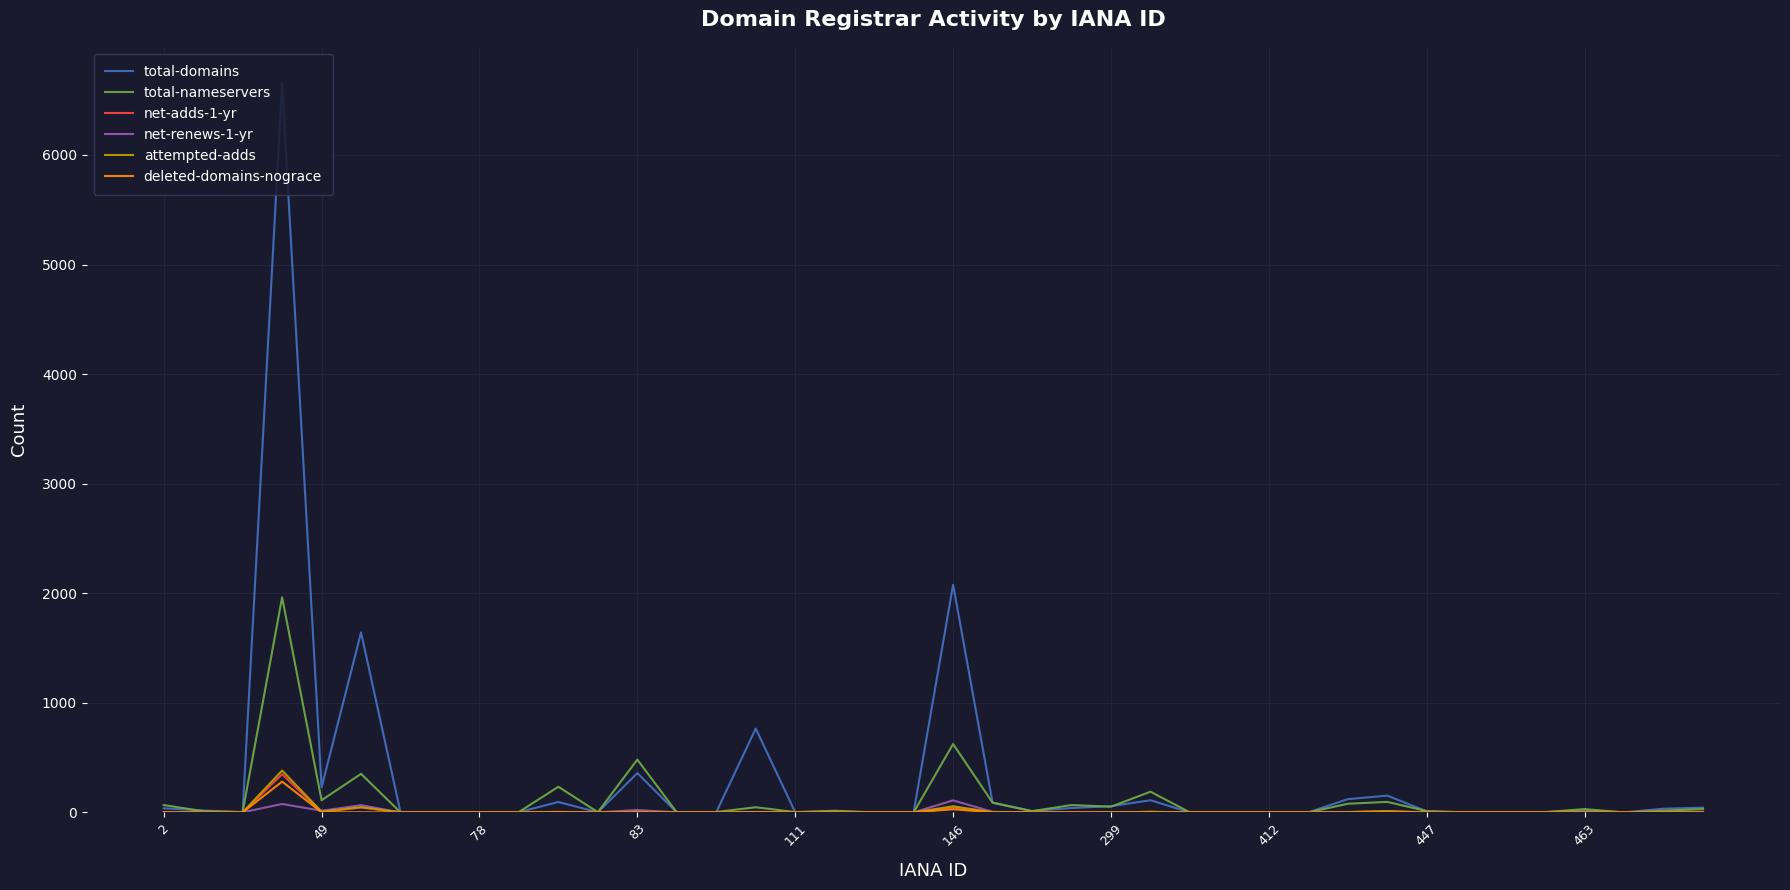

What is the maximum value for total-nameservers?

1963